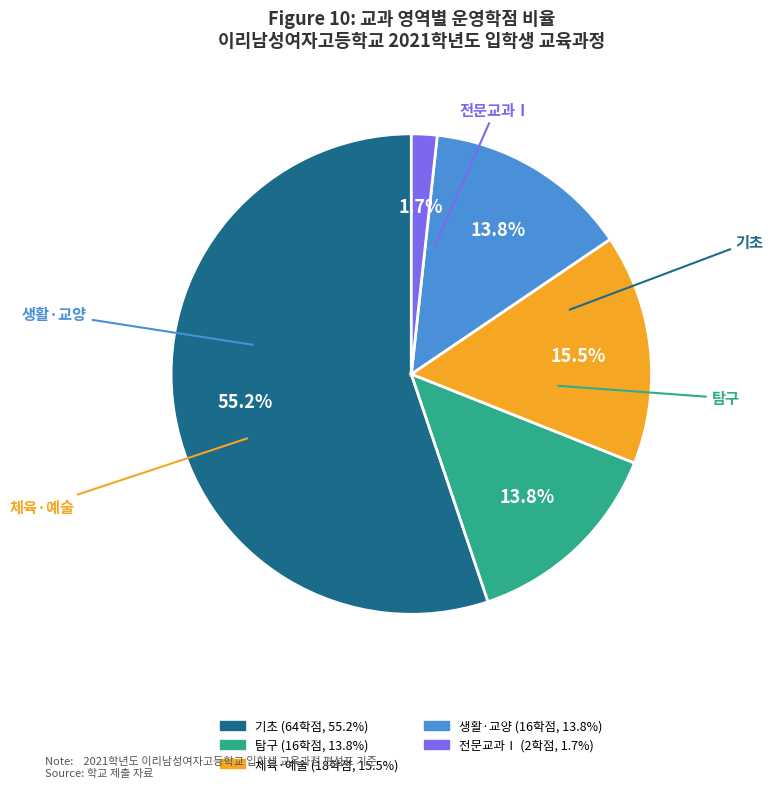

What percentage is NOT represented by 생활·교양?

86.2%